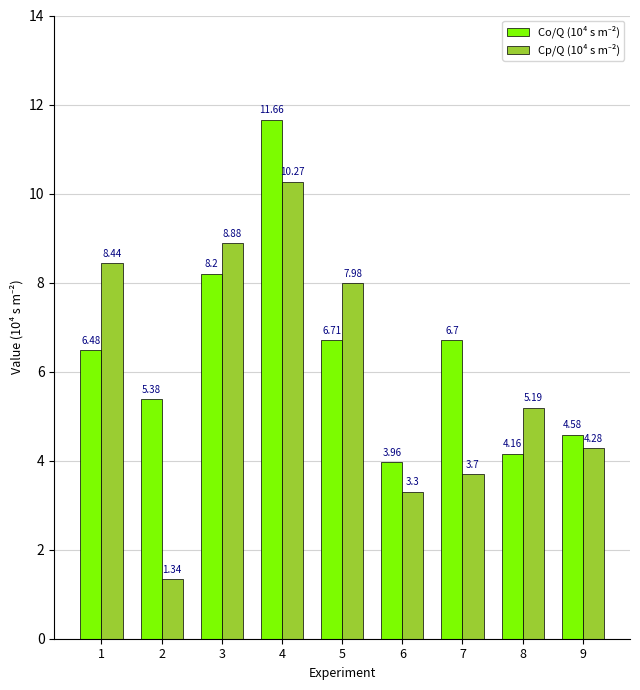

What is the difference between the highest and lowest values at 9?

0.3